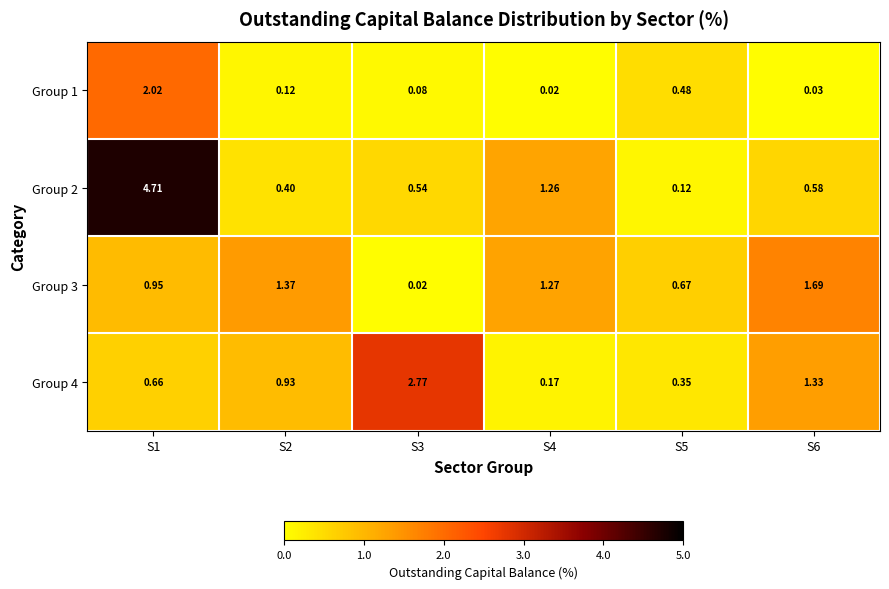

Is the value of Group 1 at S6 greater than the value of Group 2 at S4?

No